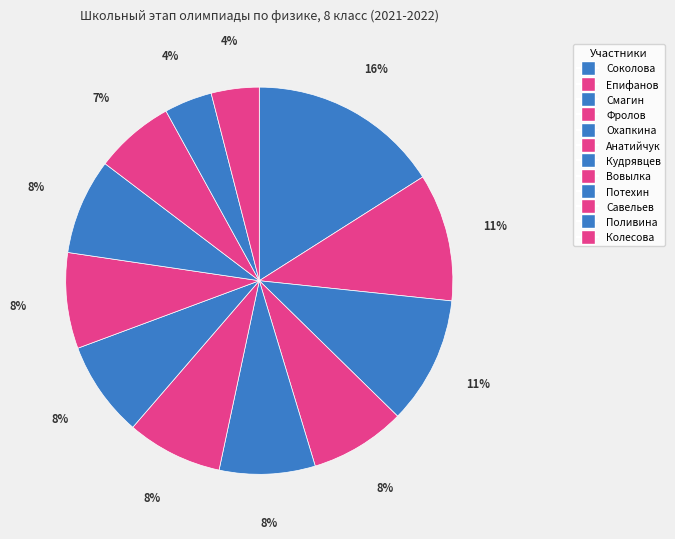

The Анатийчук slice represents 8% of the pie. True or false?

True